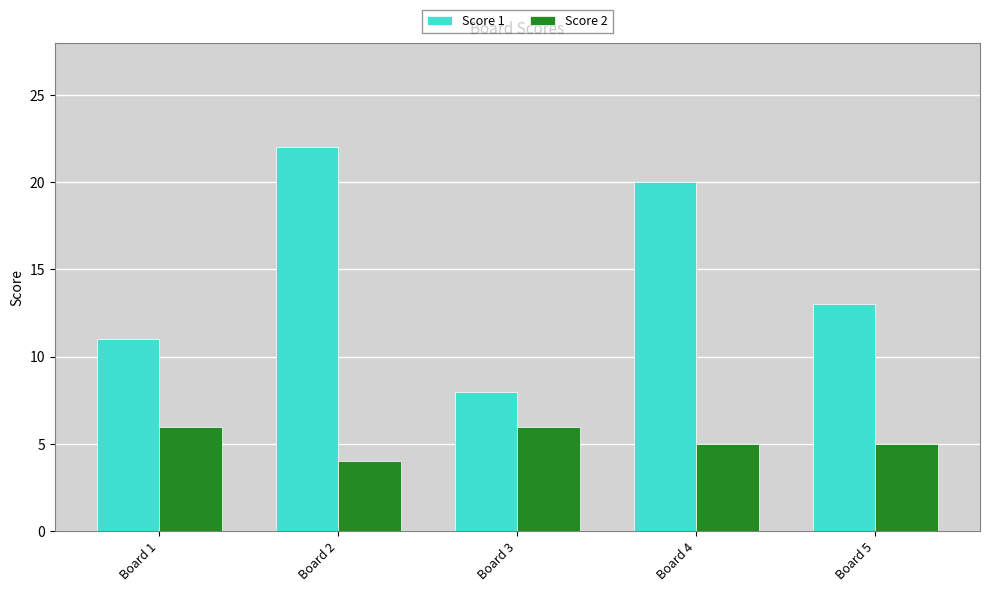

What is the lowest value of the Score 1 series?

8